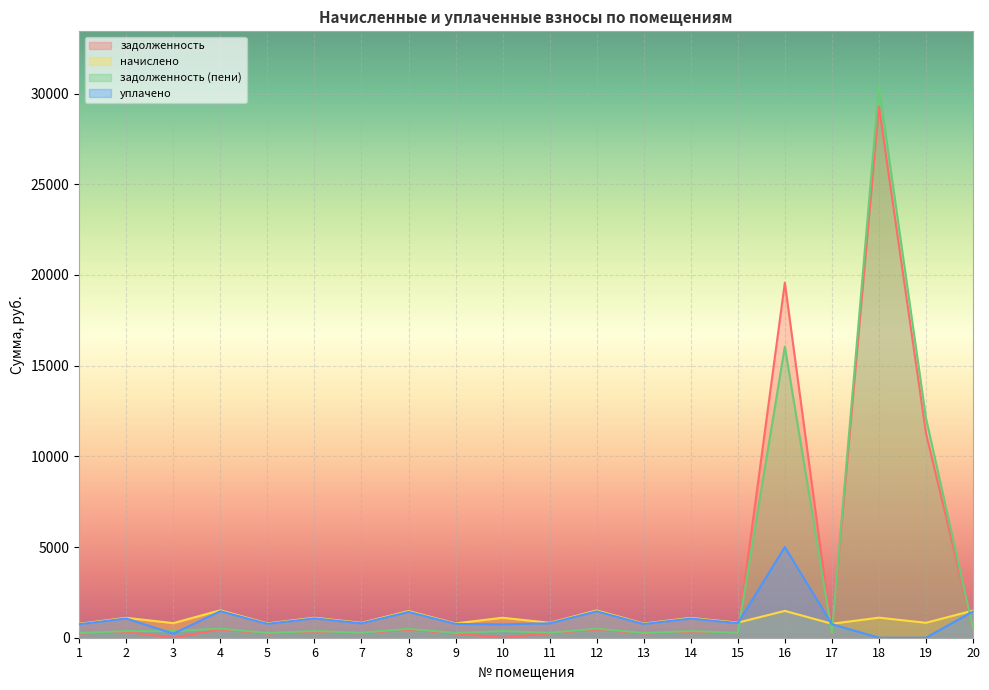

How many data points does each series have?

20